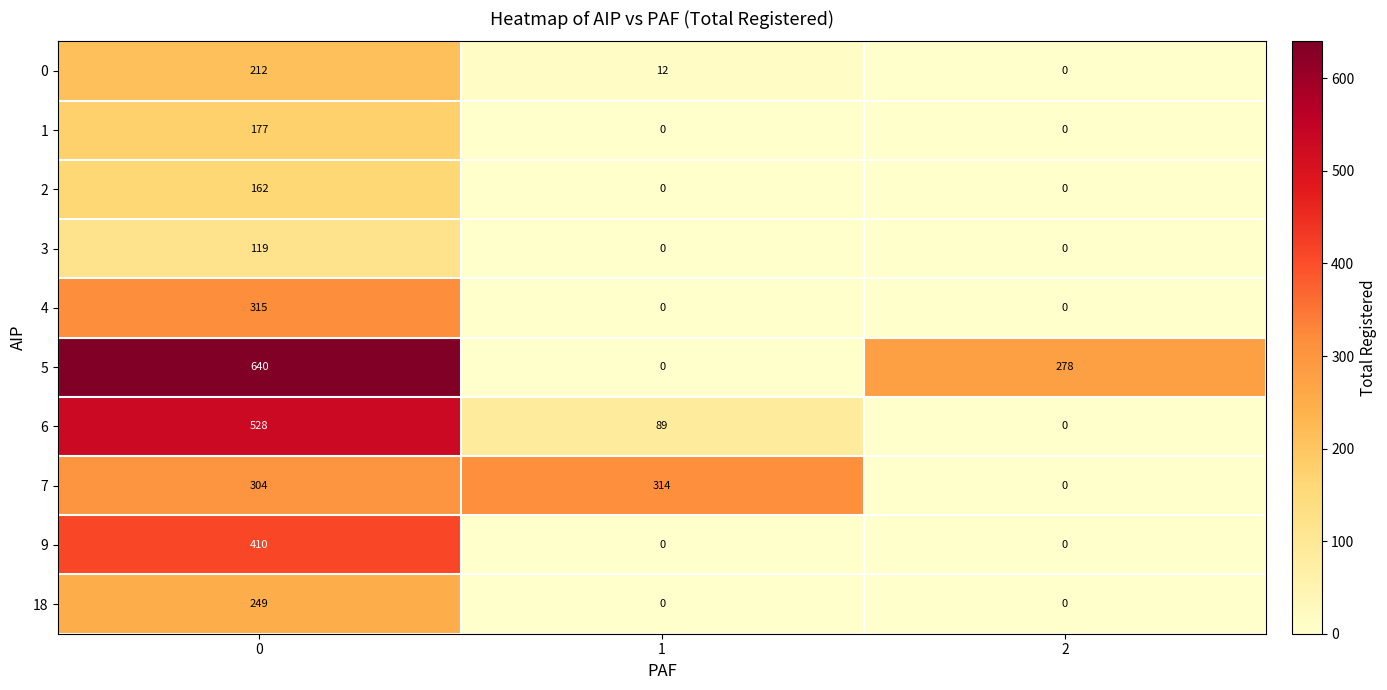

What is the greatest value displayed?

640